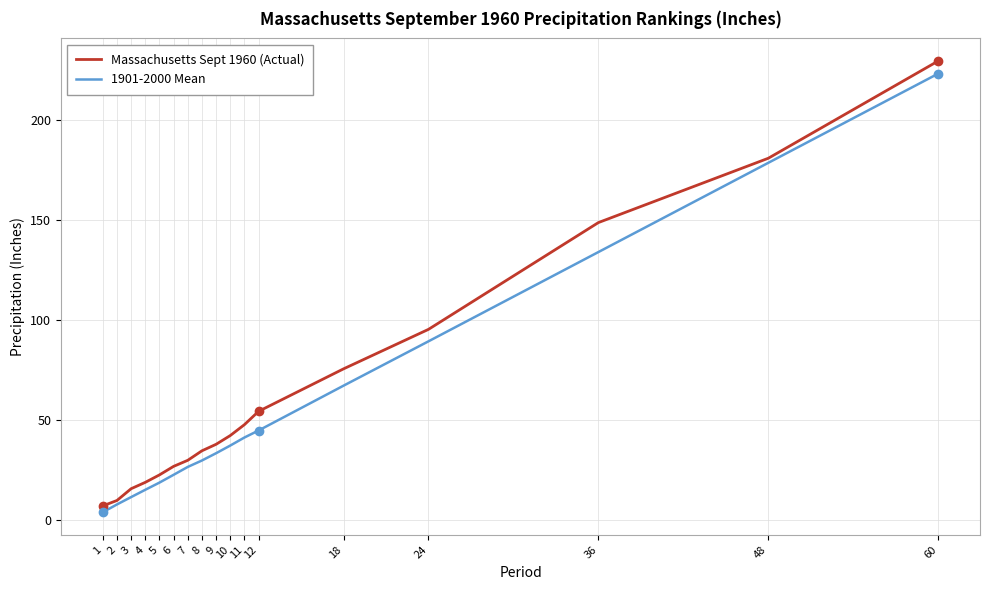

Is the value of Massachusetts Sept 1960 (Actual) at 7 greater than the value of 1901-2000 Mean at 60?

No